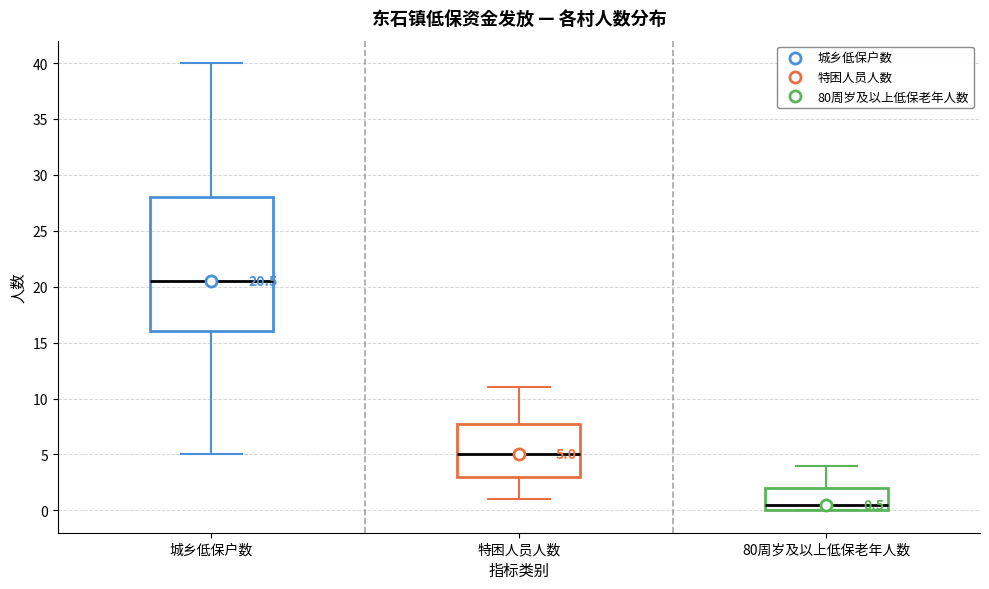

Which box is the tallest, from its lower edge to its upper edge?

城乡低保户数